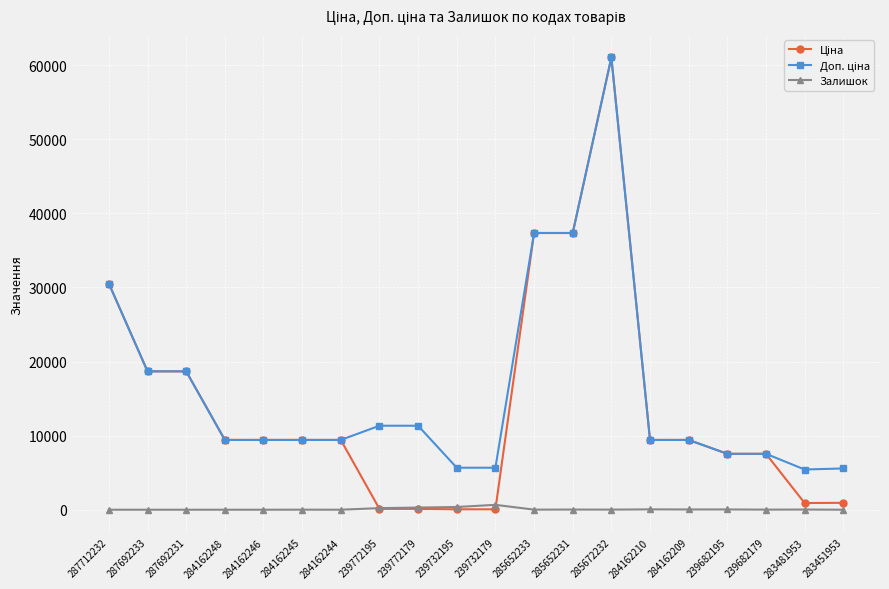

Which category has the highest value across all series?

285672232